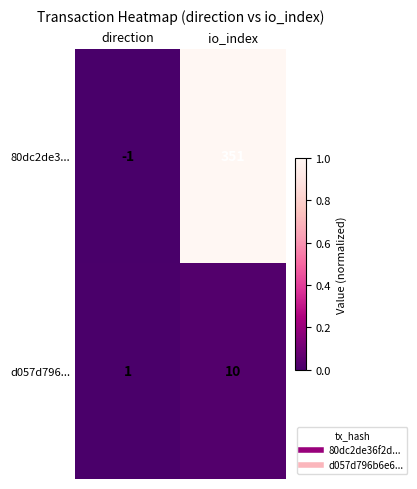

Which series has the largest total across all categories?

80dc2de3...